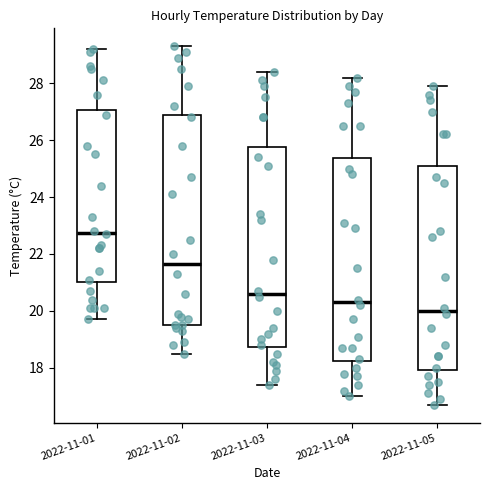

Where is the lower edge of the box for 2022-11-03 on the y-axis? The values are not printed on the chart, so give them approximately, as read against the axis.

18.8